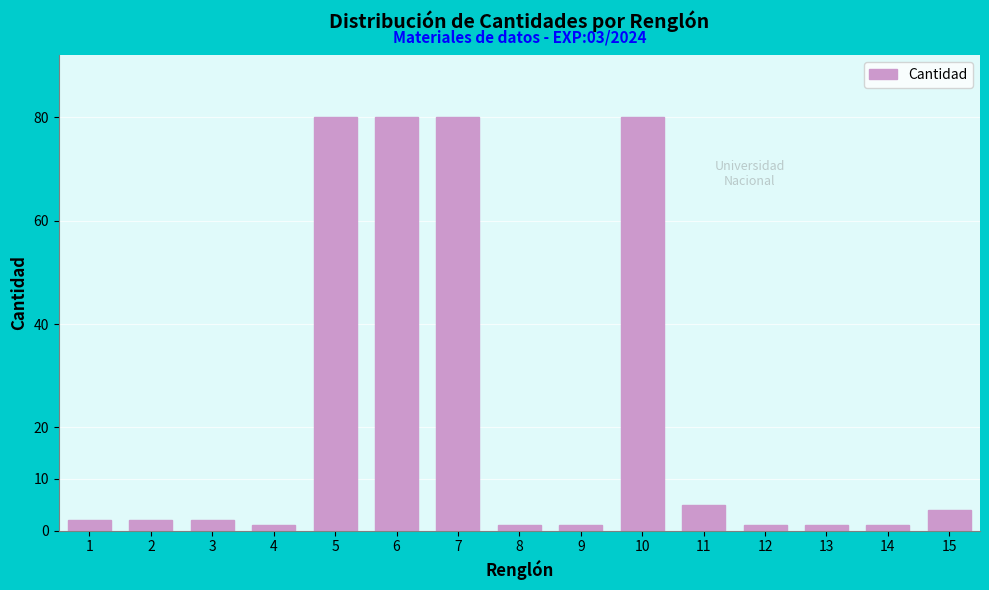

Reading right to left, transcribe all the data shown in this chart.

4	1	1	1	5	80	1	1	80	80	80	1	2	2	2